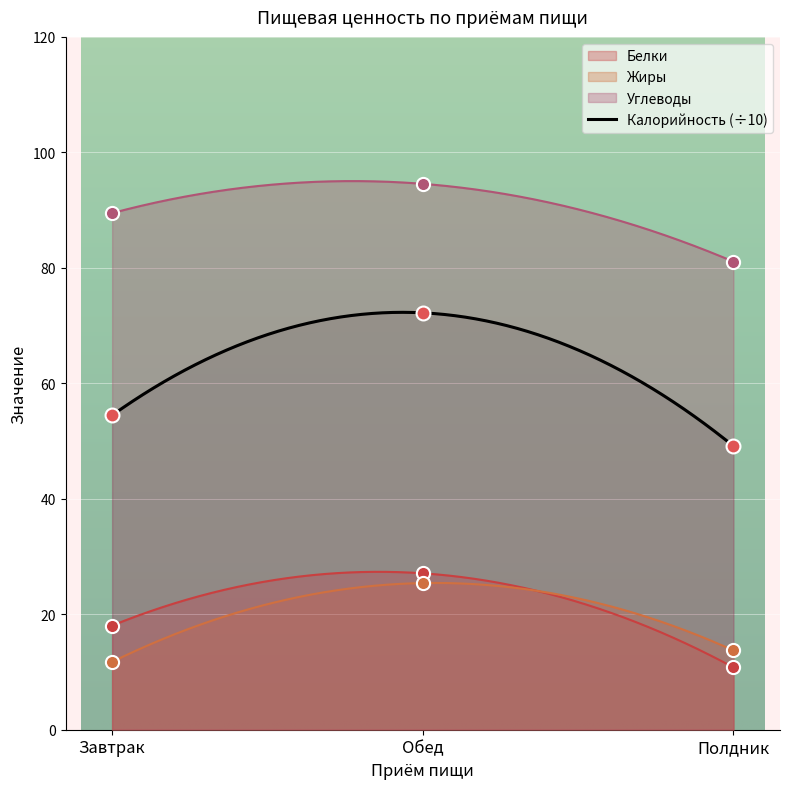

What are all the series names shown in the legend?

Калорийность, Белки, Жиры, Углеводы